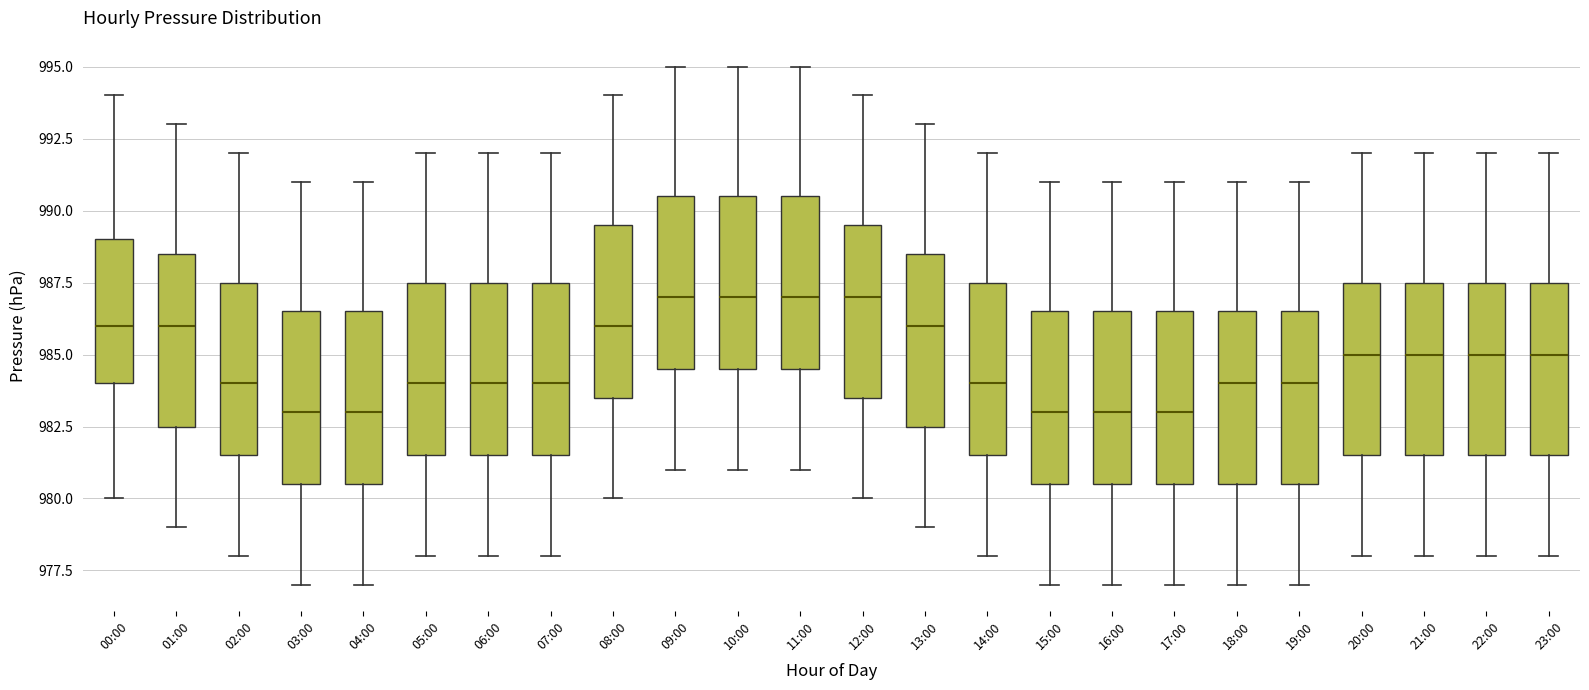

Where is the lower edge of the box for 04:00 on the y-axis? The values are not printed on the chart, so give them approximately, as read against the axis.

980.5